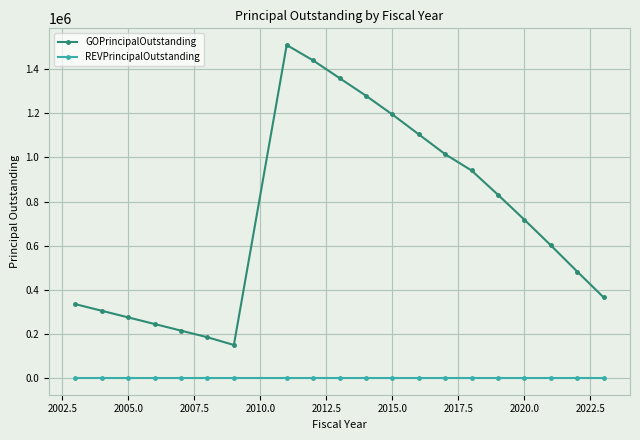

Which series has the widest spread of values?

GOPrincipalOutstanding